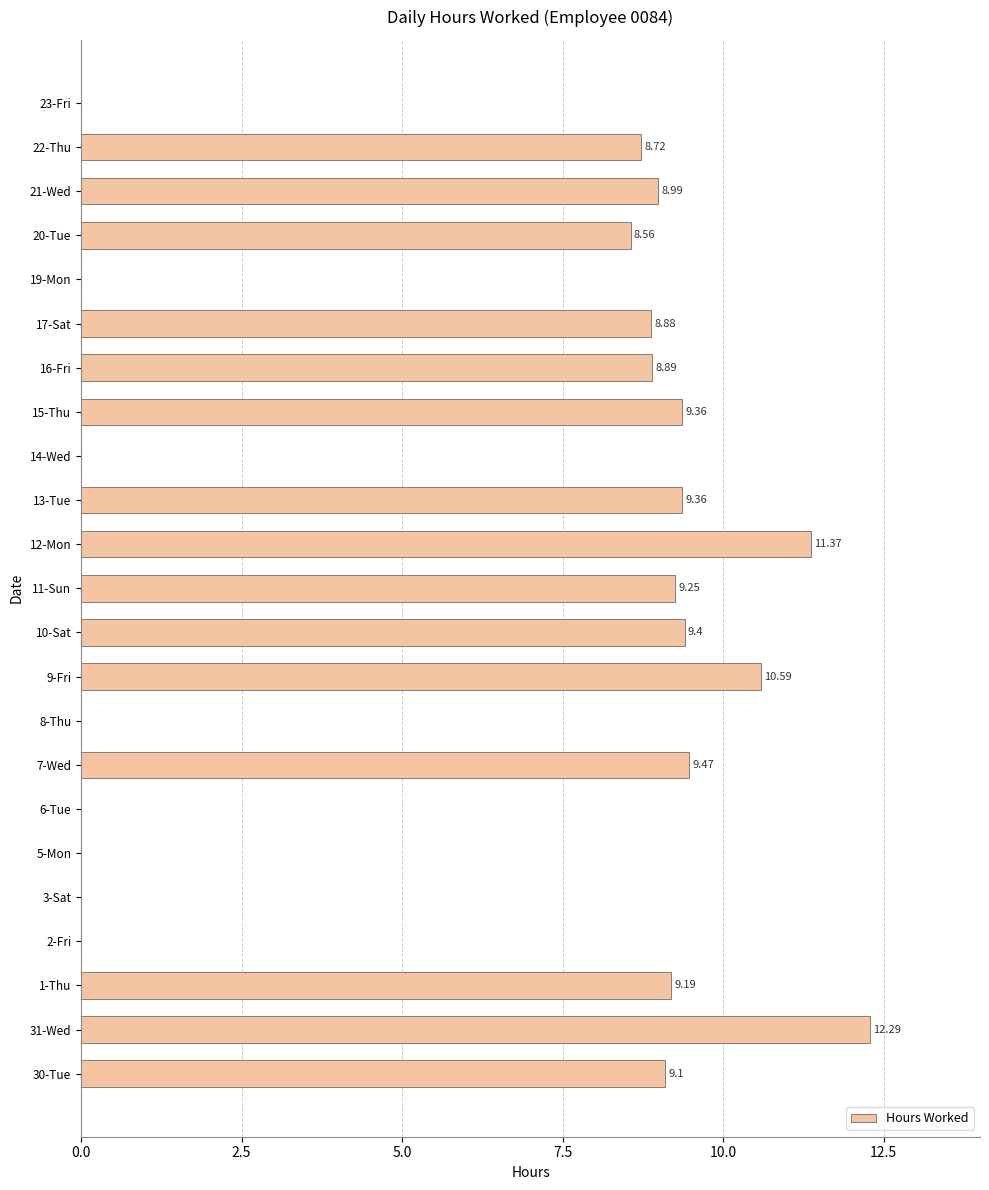

Between 31-Wed and 10-Sat, which is larger?

31-Wed